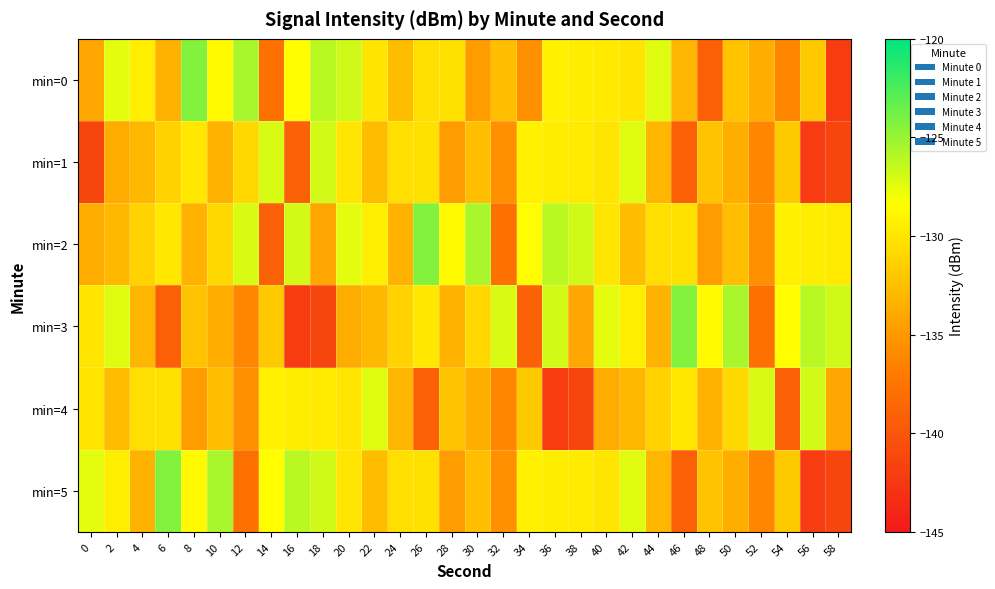

Reading left to right, extract all data points from this chart.

min=0: 0=-134.1	2=-127.5	4=-129.5	6=-133.3	8=-124.3	10=-128.6	12=-125.5	14=-137.8	16=-128.5	18=-126.1	20=-126.8	22=-130.0	24=-132.6	26=-130.4	28=-130.3	30=-134.7	32=-132.6	34=-135.5	36=-129.3	38=-129.5	40=-129.7	42=-130.0	44=-127.3	46=-133.1	48=-139.2	50=-132.2	52=-133.7	54=-136.2	56=-131.9	58=-142.1
min=1: 0=-141.3	2=-133.7	4=-132.9	6=-131.3	8=-129.9	10=-133.3	12=-130.8	14=-127.1	16=-139.1	18=-126.9	20=-130.0	22=-132.6	24=-130.4	26=-130.3	28=-134.7	30=-132.6	32=-135.5	34=-129.3	36=-129.5	38=-129.7	40=-130.0	42=-127.3	44=-133.1	46=-139.2	48=-132.2	50=-133.7	52=-136.2	54=-131.9	56=-142.1	58=-141.3
min=2: 0=-133.7	2=-132.9	4=-131.3	6=-129.9	8=-133.3	10=-130.8	12=-127.1	14=-139.1	16=-126.9	18=-134.1	20=-127.5	22=-129.5	24=-133.3	26=-124.3	28=-128.6	30=-125.5	32=-137.8	34=-128.5	36=-126.1	38=-126.8	40=-130.0	42=-132.6	44=-130.4	46=-130.3	48=-134.7	50=-132.6	52=-135.5	54=-129.3	56=-129.5	58=-129.7
min=3: 0=-130.0	2=-127.3	4=-133.1	6=-139.2	8=-132.2	10=-133.7	12=-136.2	14=-131.9	16=-142.1	18=-141.3	20=-133.7	22=-132.9	24=-131.3	26=-129.9	28=-133.3	30=-130.8	32=-127.1	34=-139.1	36=-126.9	38=-134.1	40=-127.5	42=-129.5	44=-133.3	46=-124.3	48=-128.6	50=-125.5	52=-137.8	54=-128.5	56=-126.1	58=-126.8
min=4: 0=-130.0	2=-132.6	4=-130.4	6=-130.3	8=-134.7	10=-132.6	12=-135.5	14=-129.3	16=-129.5	18=-129.7	20=-130.0	22=-127.3	24=-133.1	26=-139.2	28=-132.2	30=-133.7	32=-136.2	34=-131.9	36=-142.1	38=-141.3	40=-133.7	42=-132.9	44=-131.3	46=-129.9	48=-133.3	50=-130.8	52=-127.1	54=-139.1	56=-126.9	58=-134.1
min=5: 0=-127.5	2=-129.5	4=-133.3	6=-124.3	8=-128.6	10=-125.5	12=-137.8	14=-128.5	16=-126.1	18=-126.8	20=-130.0	22=-132.6	24=-130.4	26=-130.3	28=-134.7	30=-132.6	32=-135.5	34=-129.3	36=-129.5	38=-129.7	40=-130.0	42=-127.3	44=-133.1	46=-139.2	48=-132.2	50=-133.7	52=-136.2	54=-131.9	56=-142.1	58=-141.3